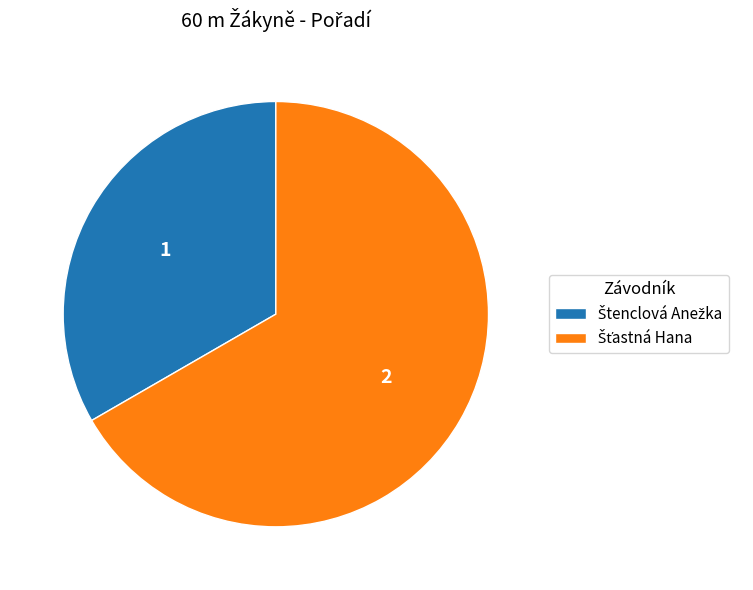

Does any single category account for the majority?

Yes